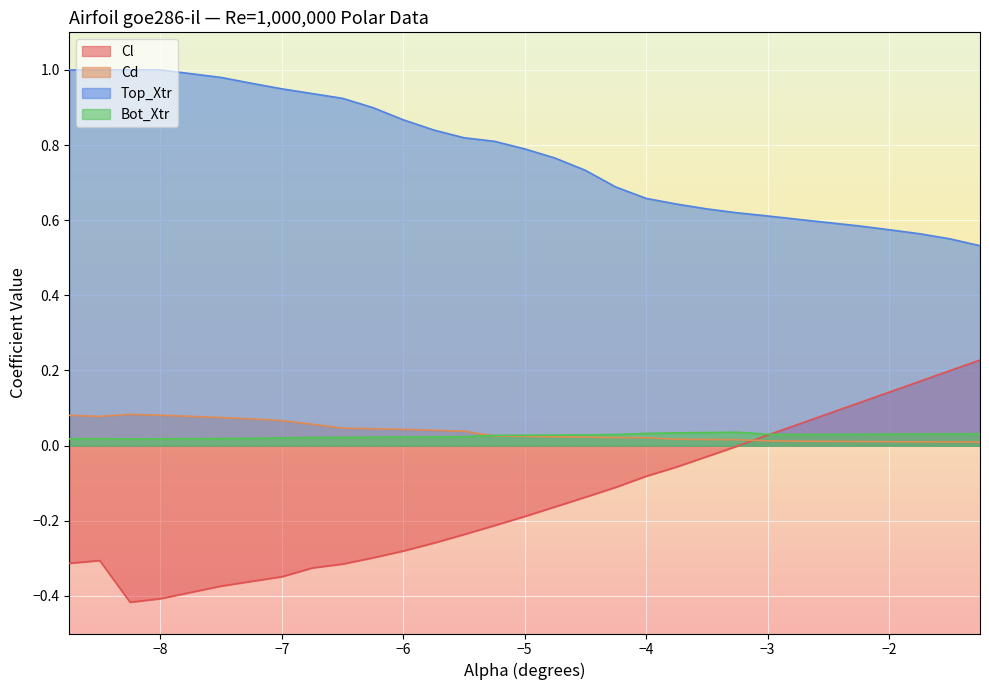

Which series has the widest spread of values?

Cl